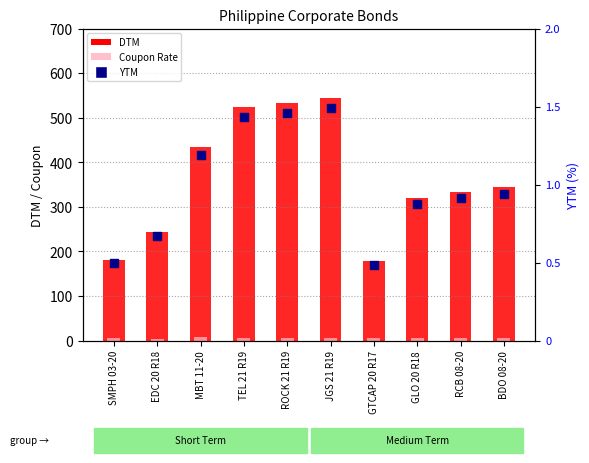

Which series has the widest spread of Y values?

DTM